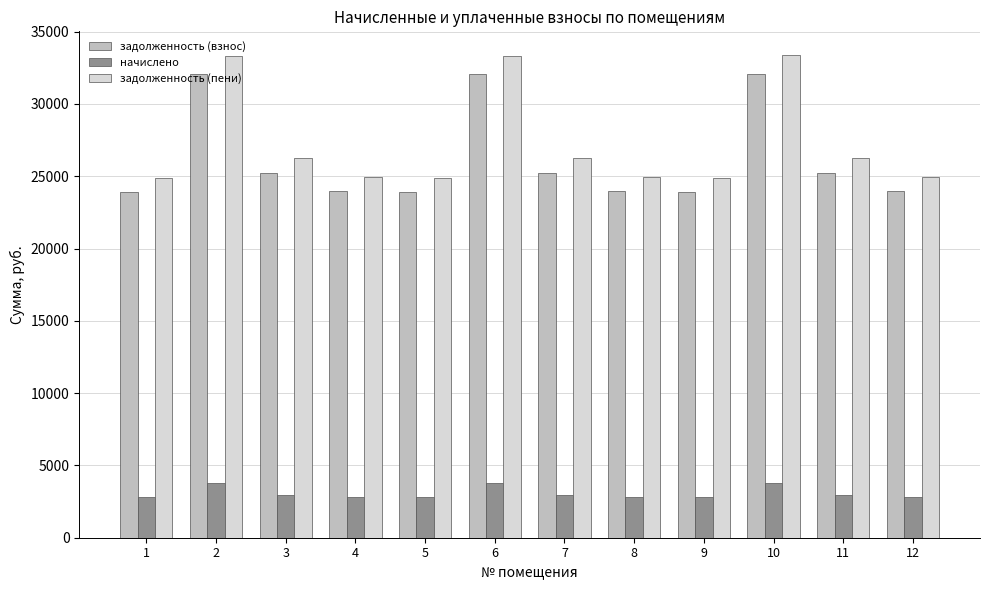

Where is задолженность (взнос) nearest to the value 28011?

11